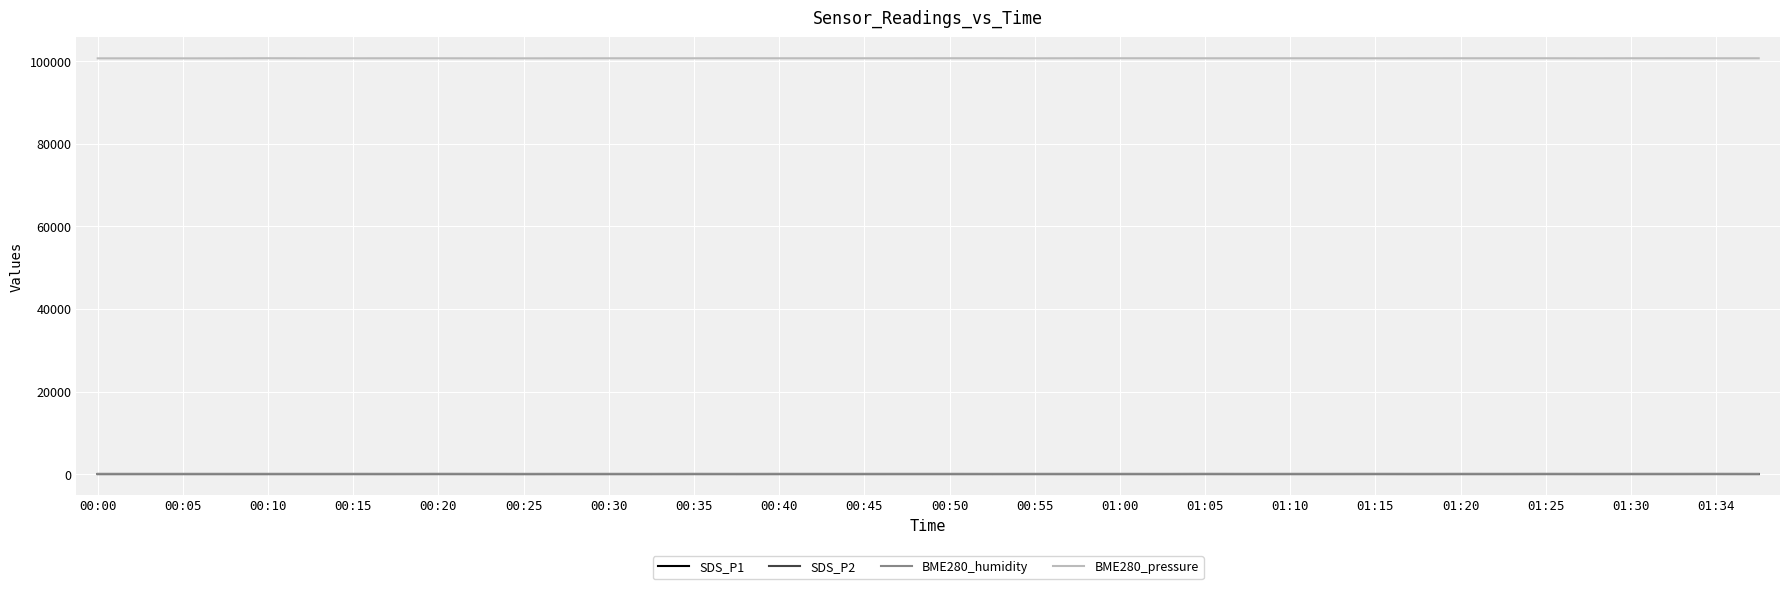

Which series has the largest range (max minus min)?

BME280_pressure